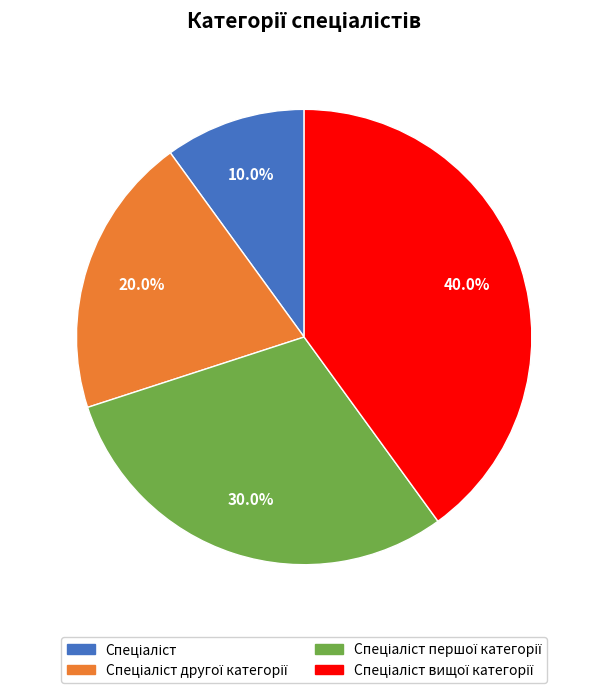

Is there a majority slice in this chart?

No